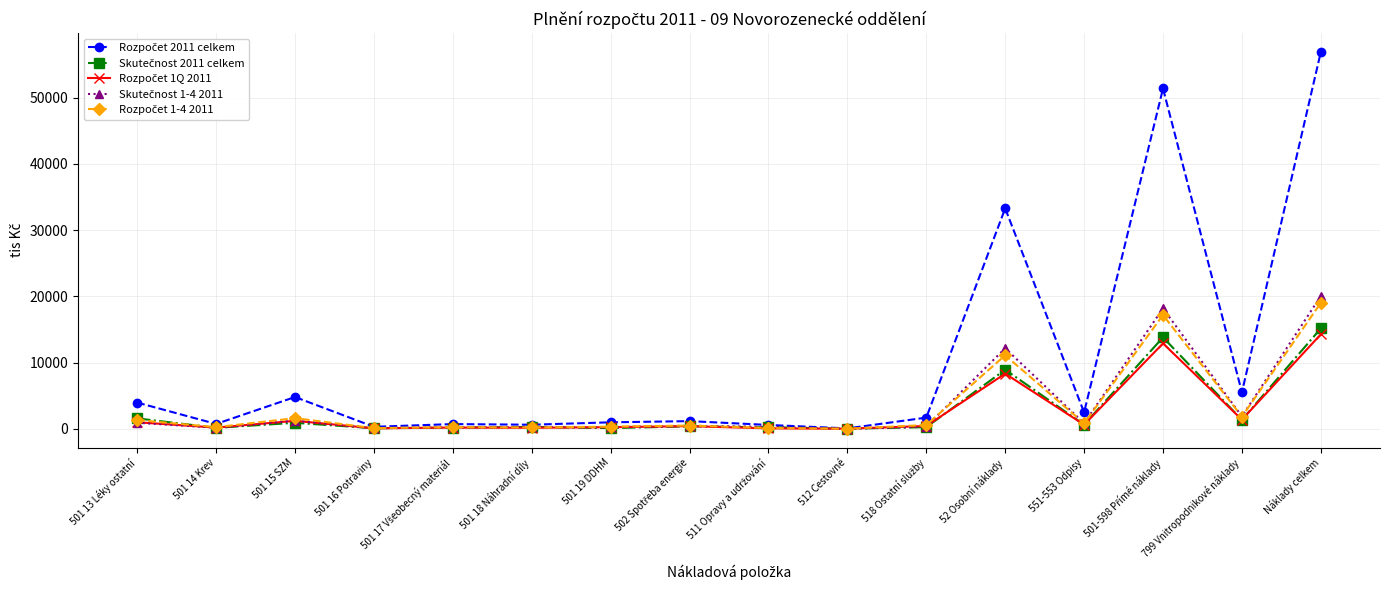

At which category is the sum across all series the highest?

Náklady celkem